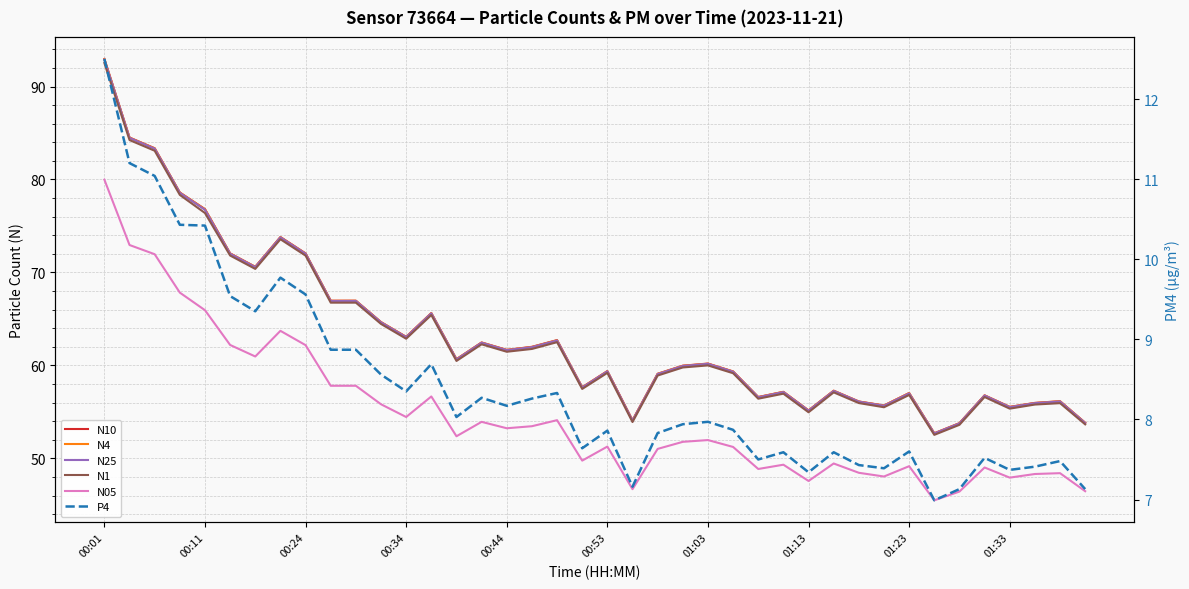

What is the lowest value of the P4 series?

7.0